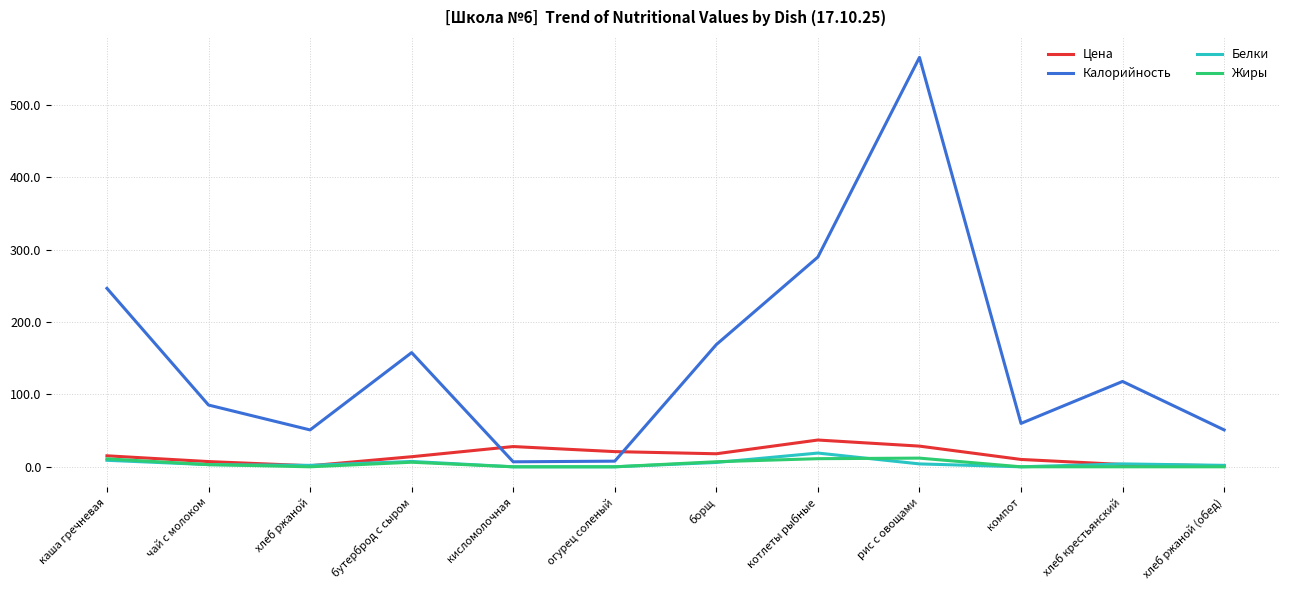

What are all the series names shown in the legend?

Цена, Калорийность, Белки, Жиры